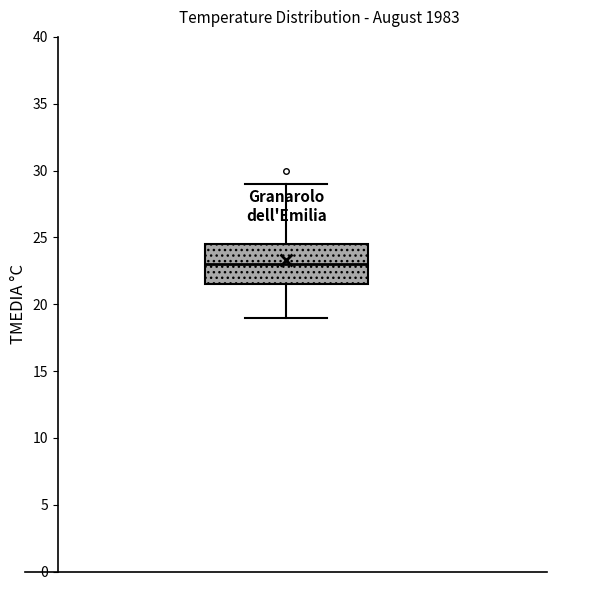

Read this box plot against the y-axis: the position of the median line, the range covered by the box, and the ends of both whiskers. The values are not printed on the chart, so give them approximately, as read against the axis.

median 23.0, box 21.5 to 24.5, whiskers 19.0 to 29.0